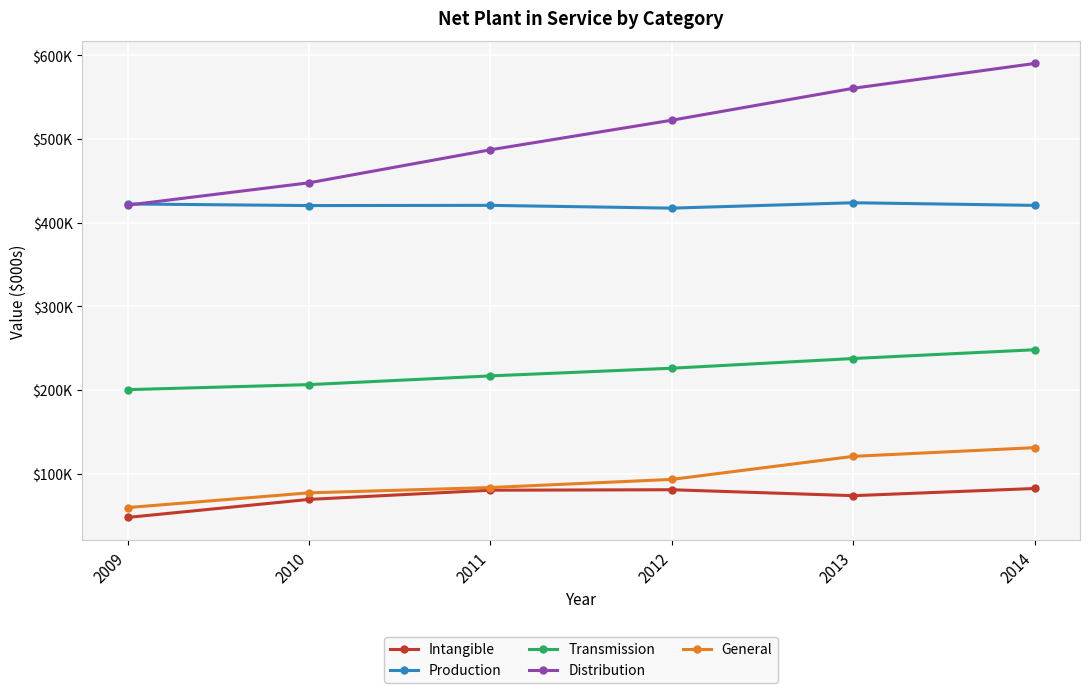

True or false: Transmission and Intangible cross at least once.

False